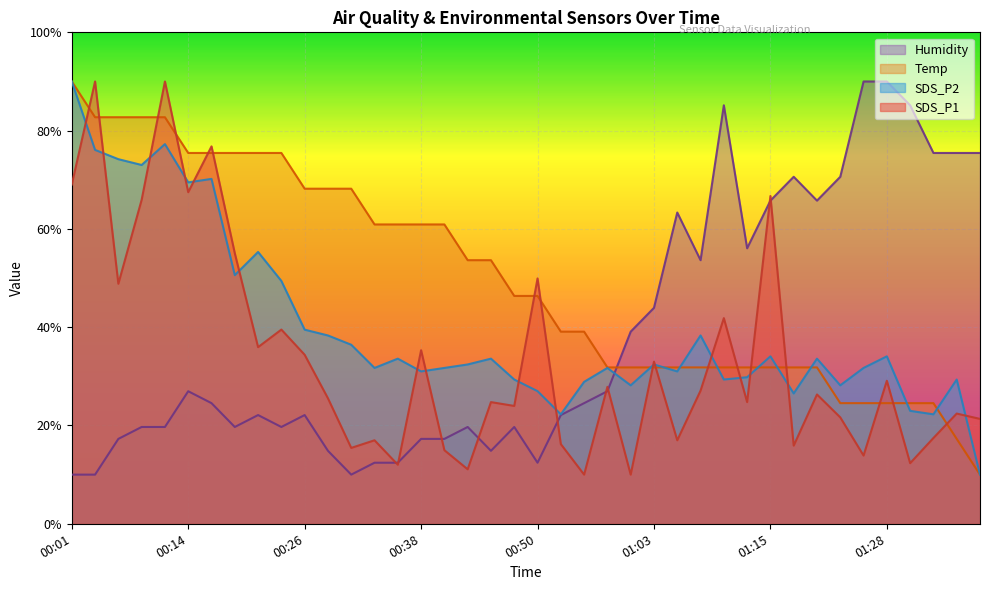

At how many categories does at least one series exceed 60?

29